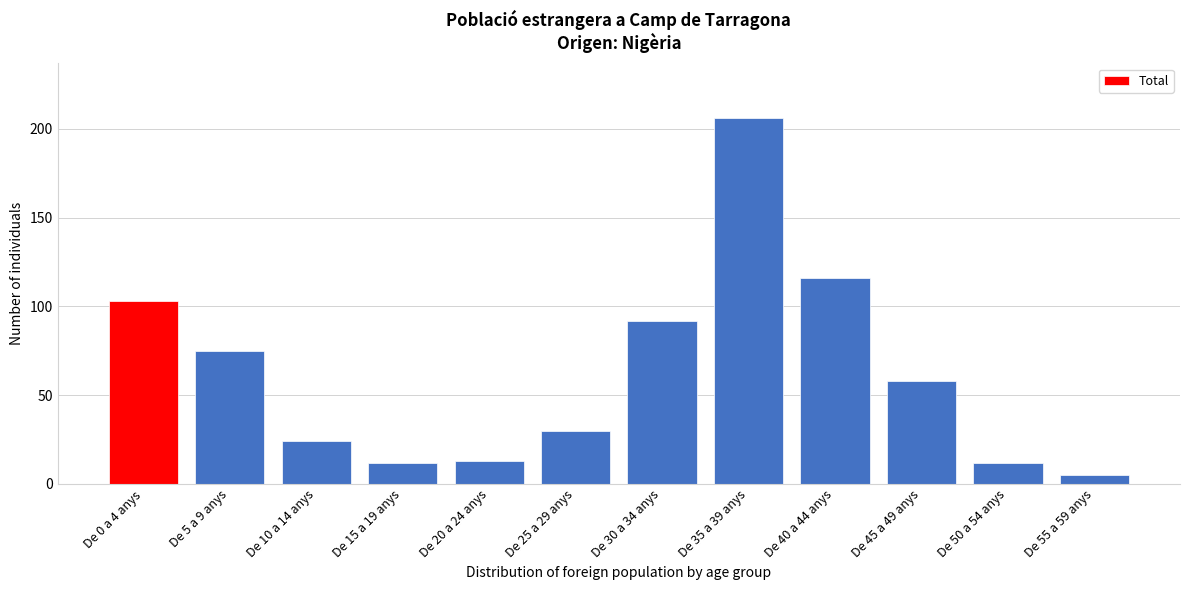

Reading left to right, transcribe all the data shown in this chart.

103	75	24	12	13	30	92	206	116	58	12	5